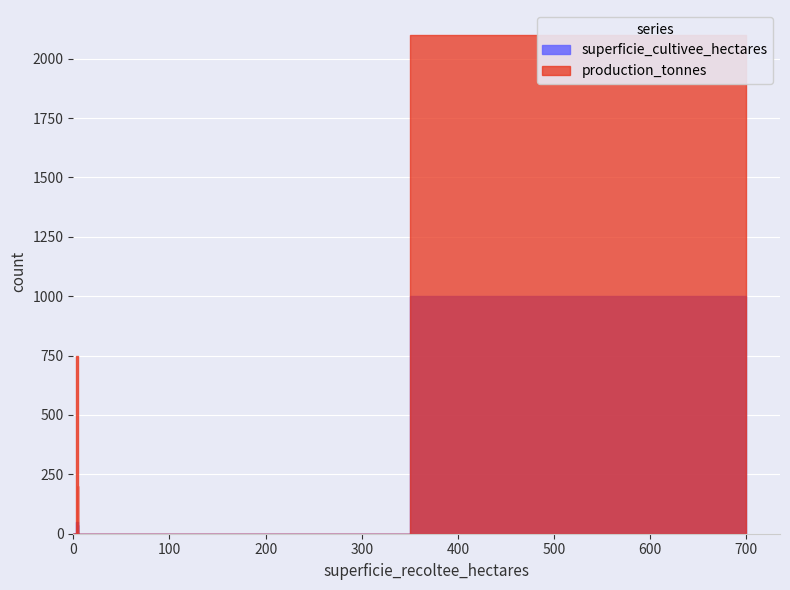

Reading right to left, transcribe all the data shown in this chart.

superficie_cultivee_hectares: 5=50	0=0	0=0	10=35	0=0	700=1000
production_tonnes: 5=750	0=0	0=0	10=200	0=0	700=2100